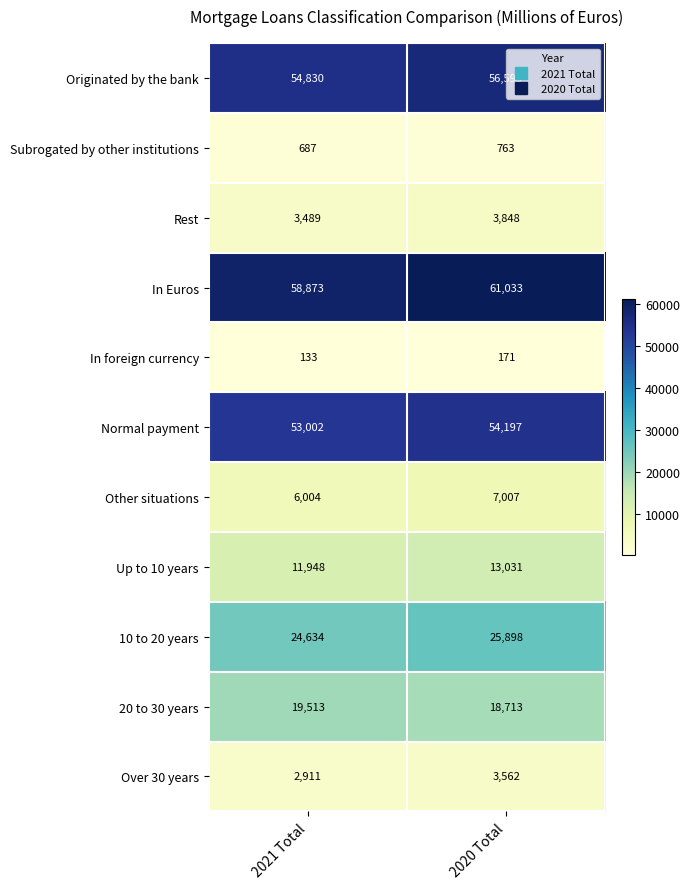

The Originated by the bank series shows 84205 at 2020 Total. True or false?

False